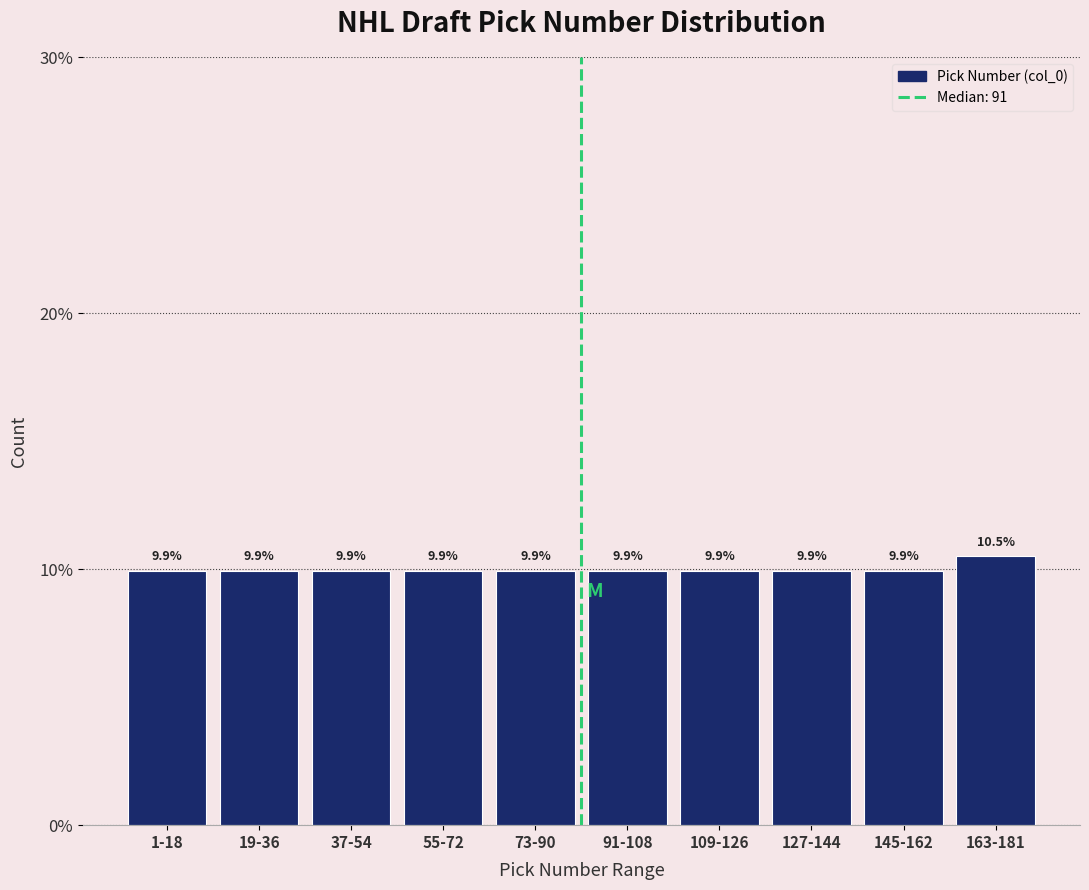

Reading left to right, extract all data points from this chart.

1-18=9.9	19-36=9.9	37-54=9.9	55-72=9.9	73-90=9.9	91-108=9.9	109-126=9.9	127-144=9.9	145-162=9.9	163-181=10.5